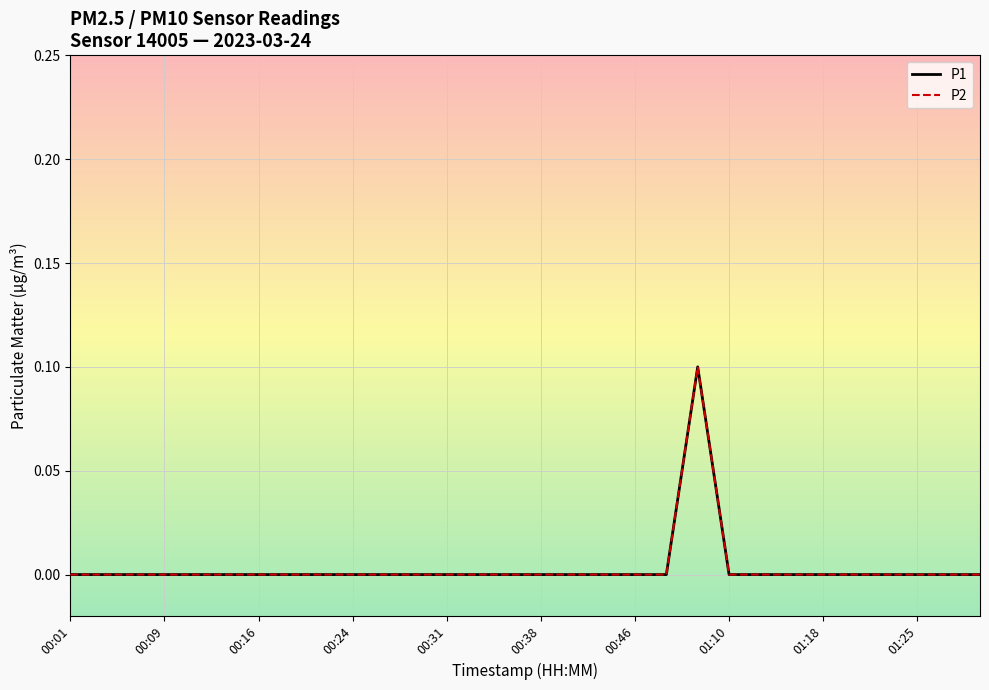

How many P2 values are between 0 and 1?

30